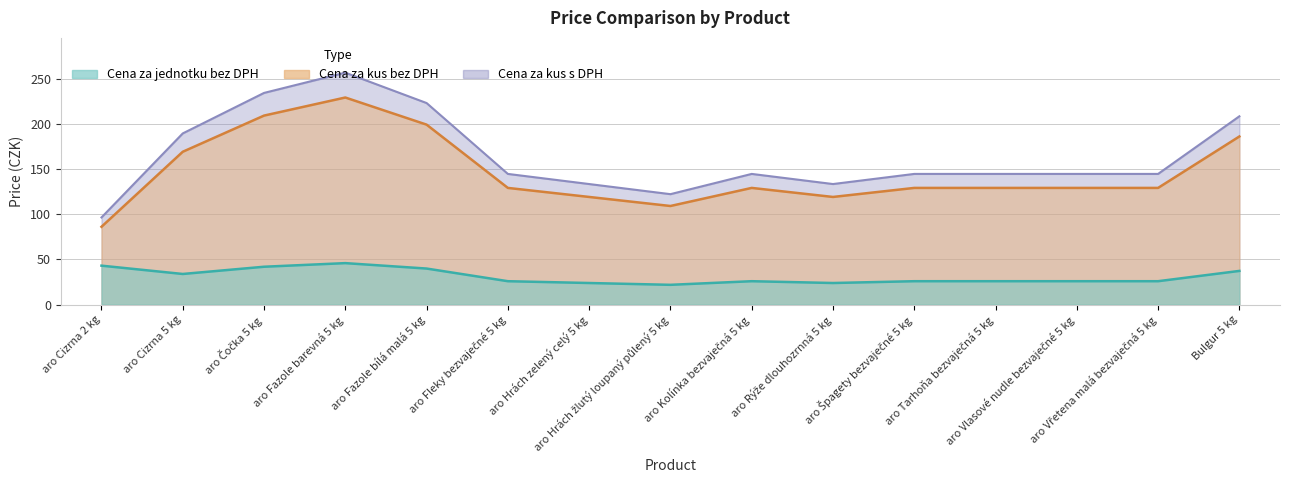

Between aro Cizrna 5 kg and aro Čočka 5 kg, which series saw the biggest shift?

Cena za kus s DPH